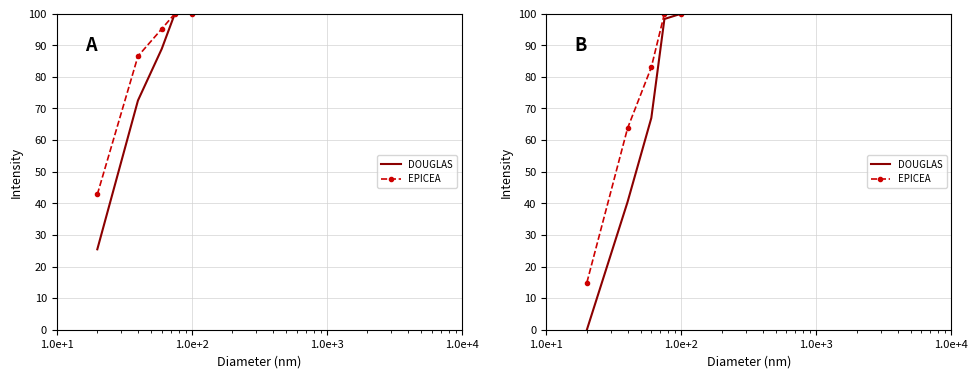

Is this an area chart (filled region under the line)?

No